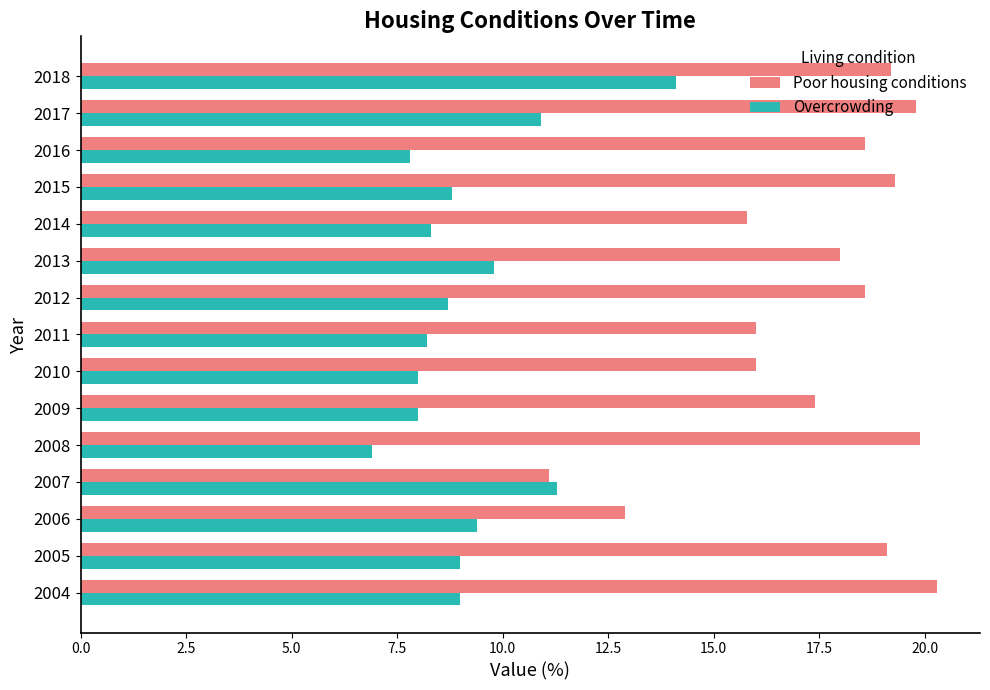

Which series has the largest total across all categories?

Poor housing conditions